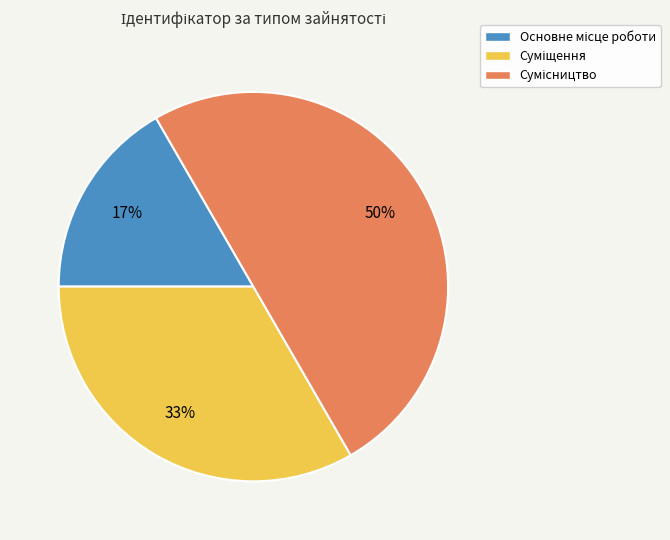

To the nearest percent, what is the average slice percentage?

33%